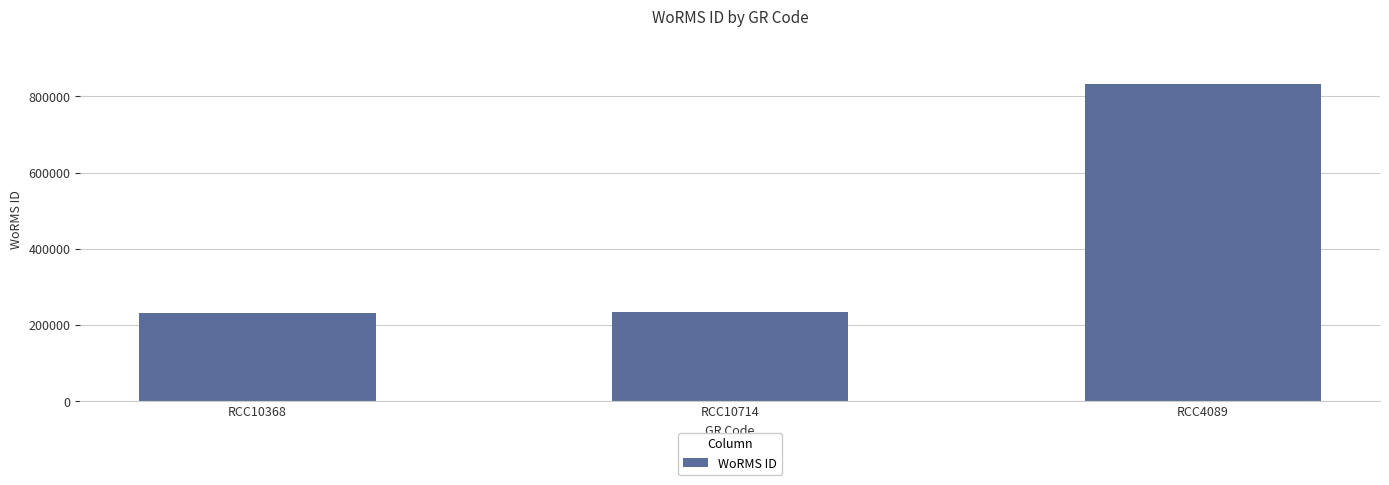

What position from the left is RCC10714?

2